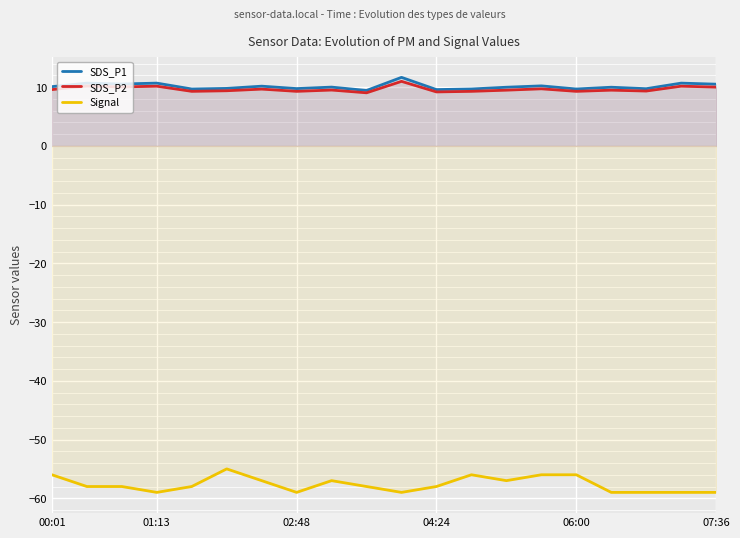

Is it true that Signal equals -40.6 at 16?

False